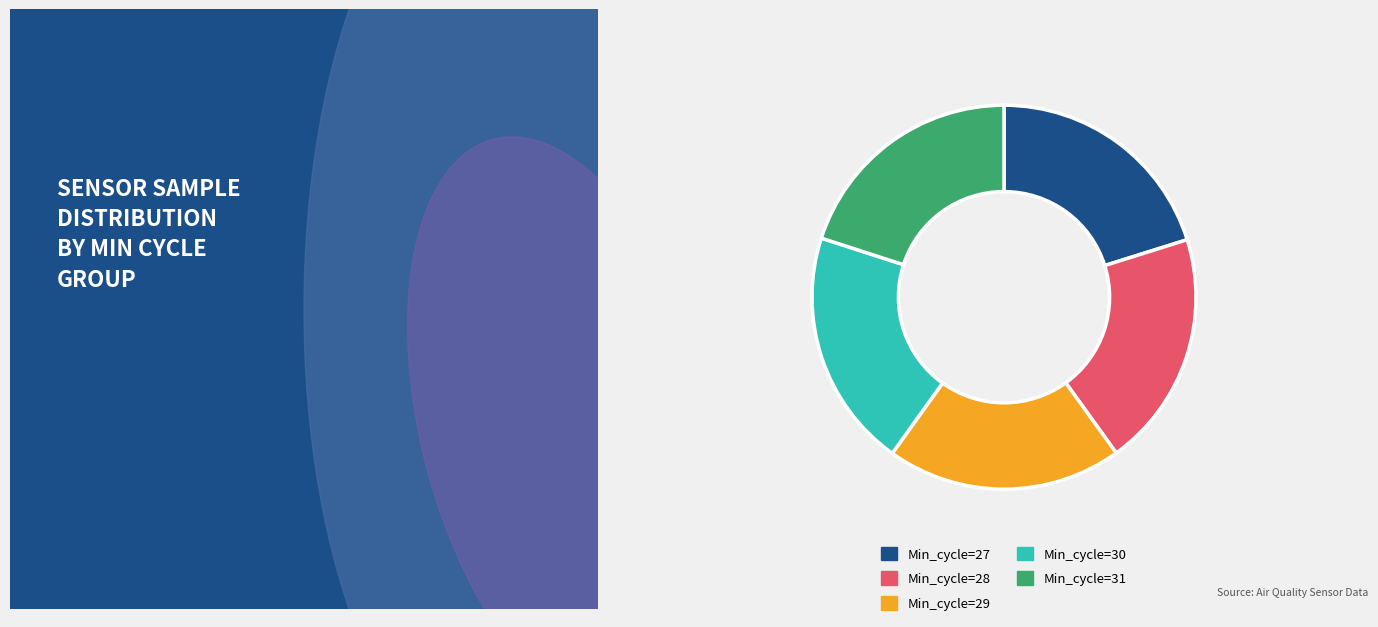

Is it true that Min_cycle=29 is 33% of the pie?

False